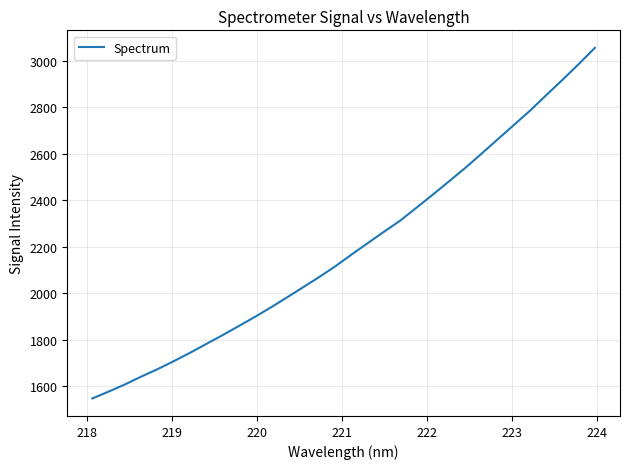

What is the minimum value shown in the chart?

1546.1